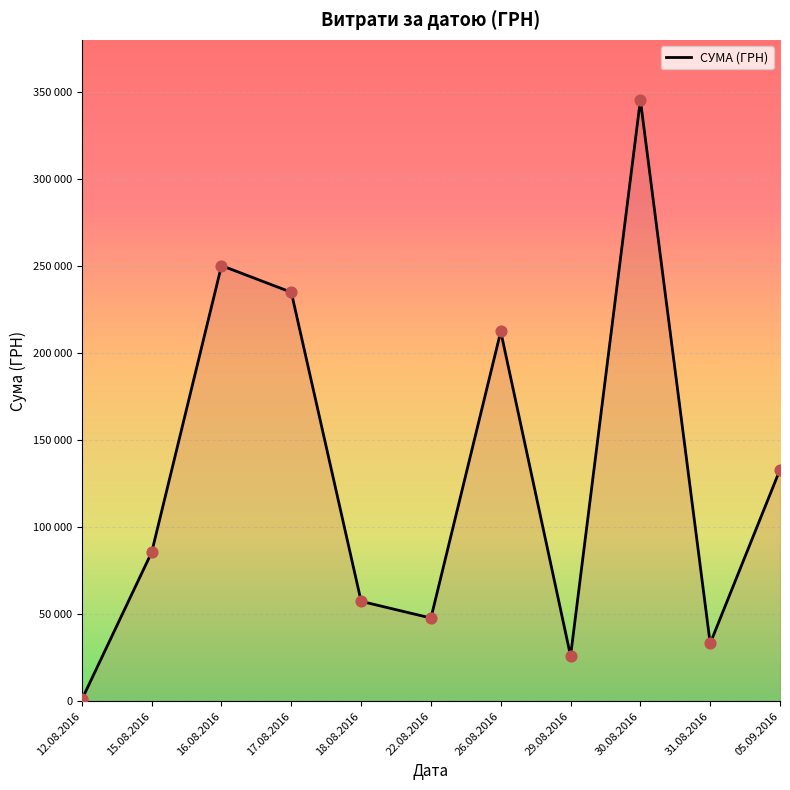

What is the ratio of the value at 30.08.2016 to the value at 26.08.2016?

1.6